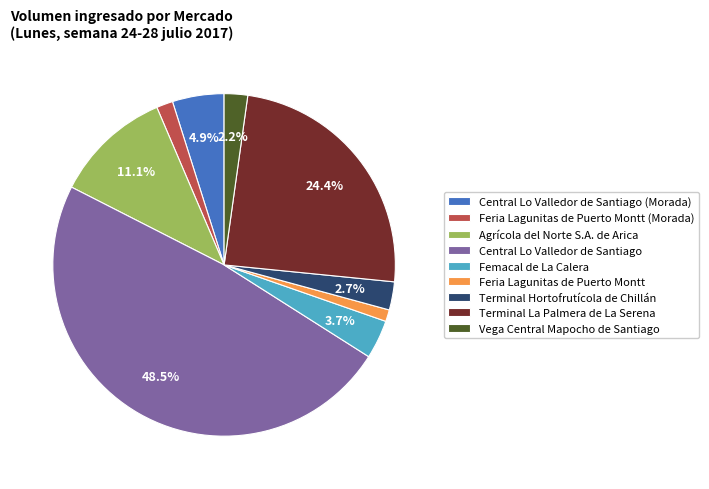

To the nearest percent, what portion does Terminal Hortofrutícola de Chillán represent?

3%